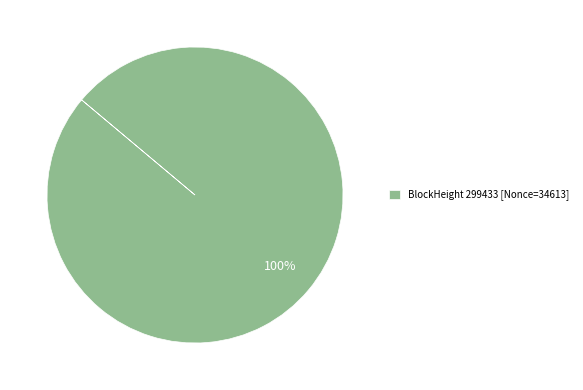

The BlockHeight 299433 [Nonce=34613] slice represents 87% of the pie. True or false?

False